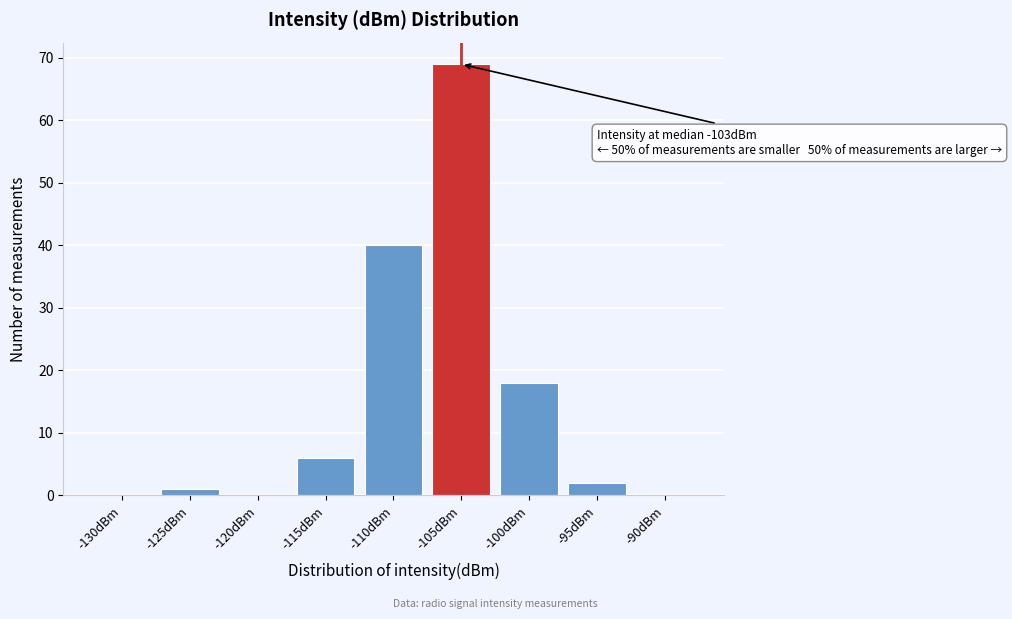

Reading left to right, list all the values displayed in this chart.

-130dBm=0	-125dBm=1	-120dBm=0	-115dBm=6	-110dBm=40	-105dBm=69	-100dBm=18	-95dBm=2	-90dBm=0